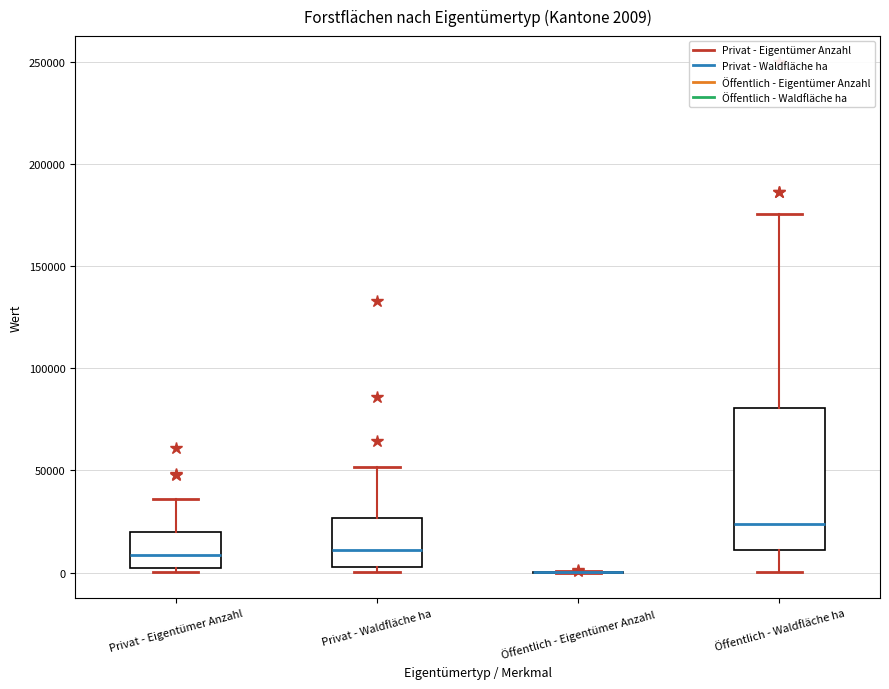

Which box is the tallest, from its lower edge to its upper edge?

Öffentlich - Waldfläche ha